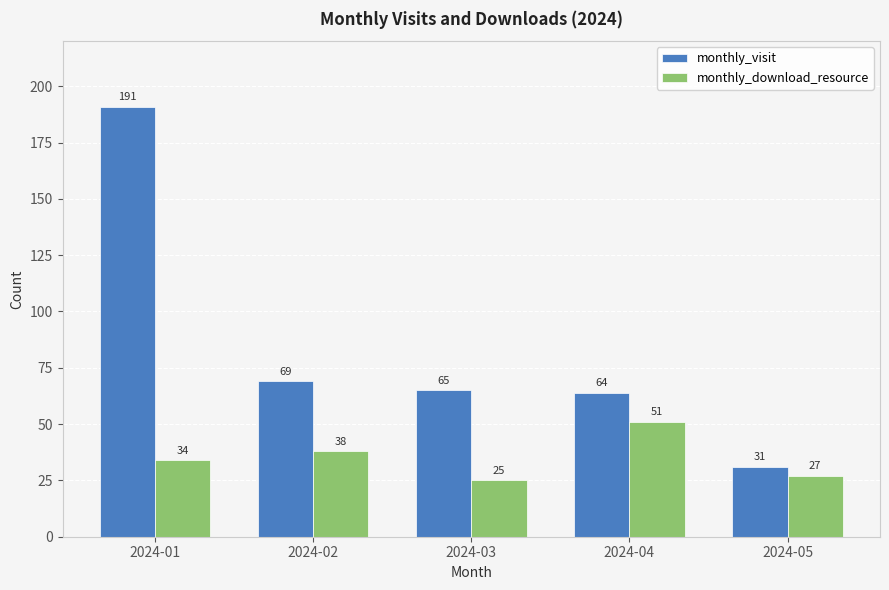

What is the difference between the second highest and minimum values in the monthly_download_resource series?

13